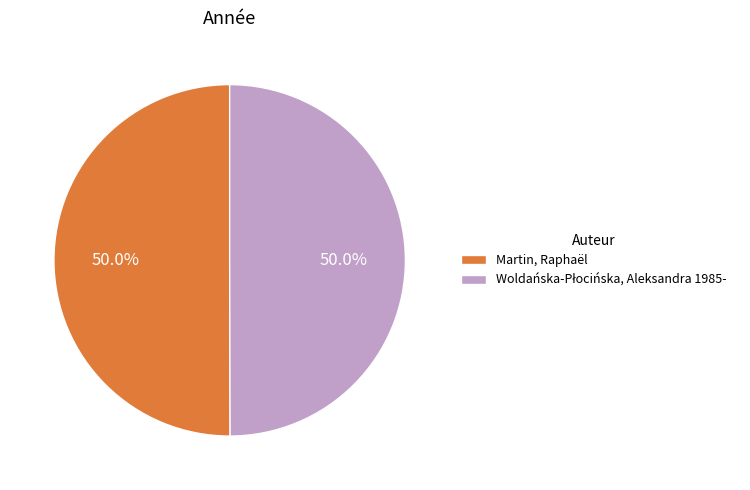

True or false: Woldańska-Płocińska, Aleksandra 1985- accounts for 37% of the total.

False